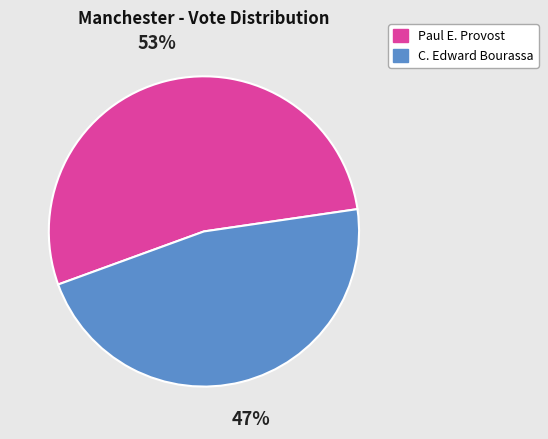

To the nearest percent, what is the average slice percentage?

50%